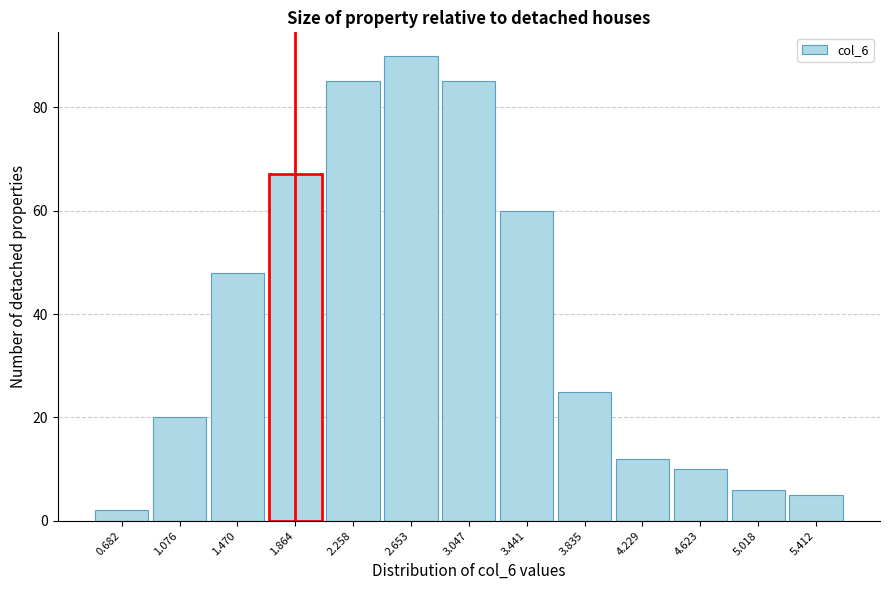

Reading left to right, what are all the values shown in this chart?

0.682=2	1.076=20	1.470=48	1.864=67	2.258=85	2.653=90	3.047=85	3.441=60	3.835=25	4.229=12	4.623=10	5.018=6	5.412=5